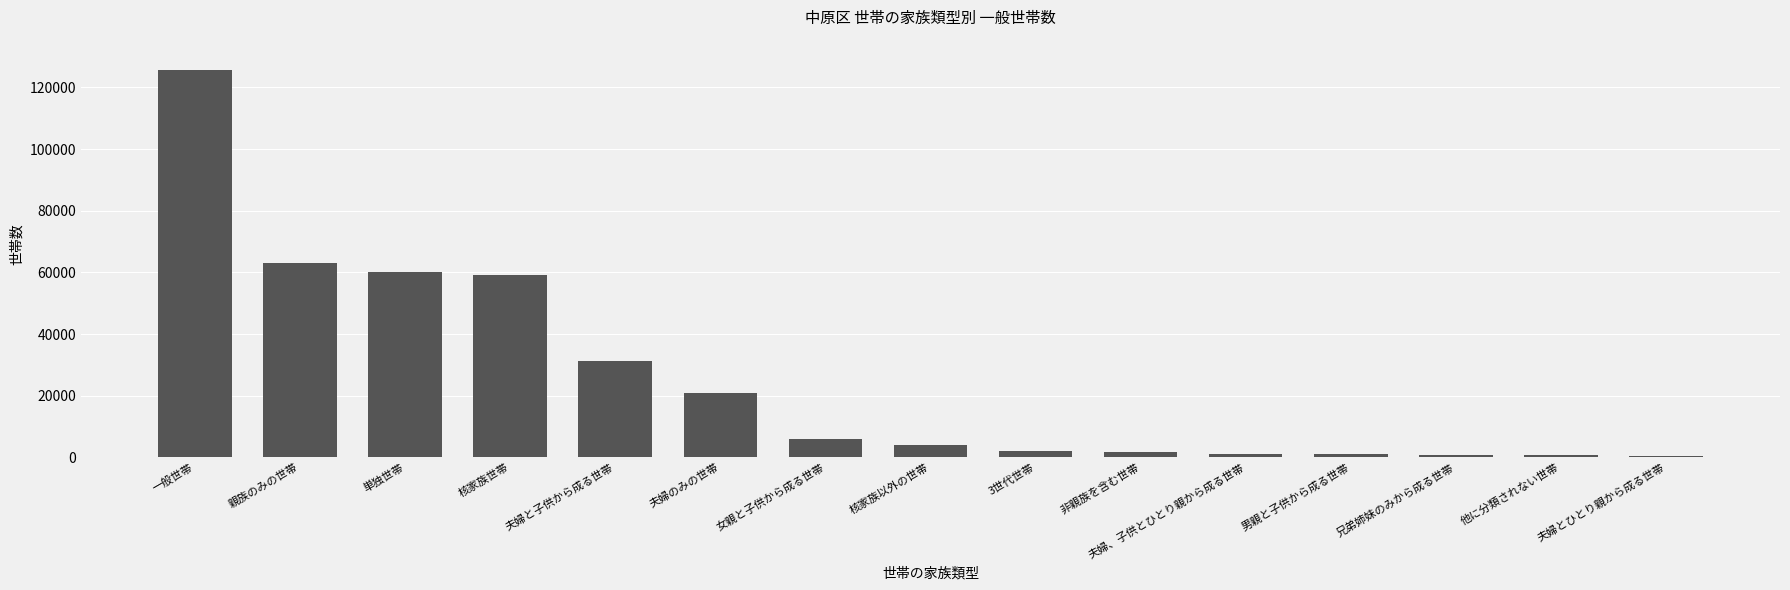

Where is the data nearest to the value 63053?

親族のみの世帯